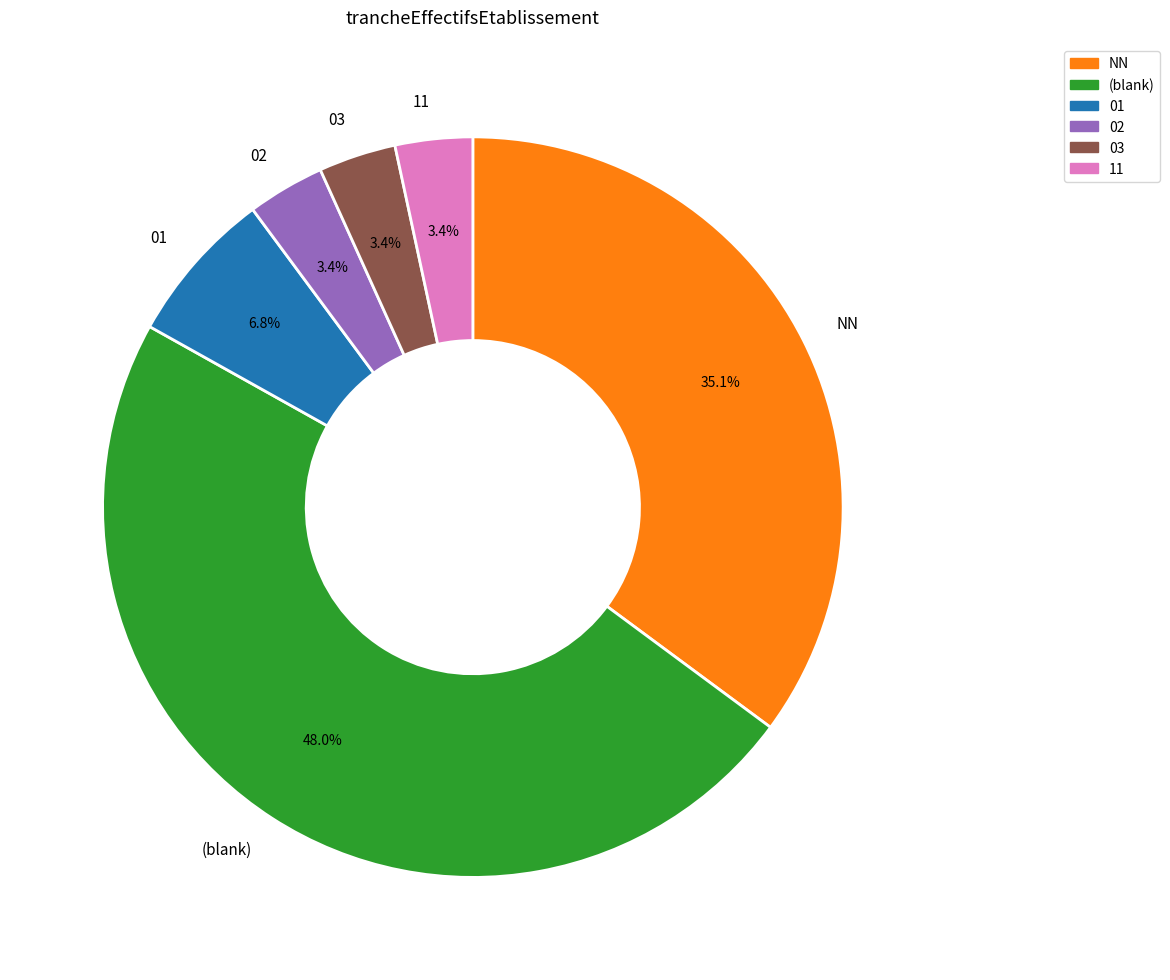

To the nearest percent, what percentage of the pie is 01?

7%